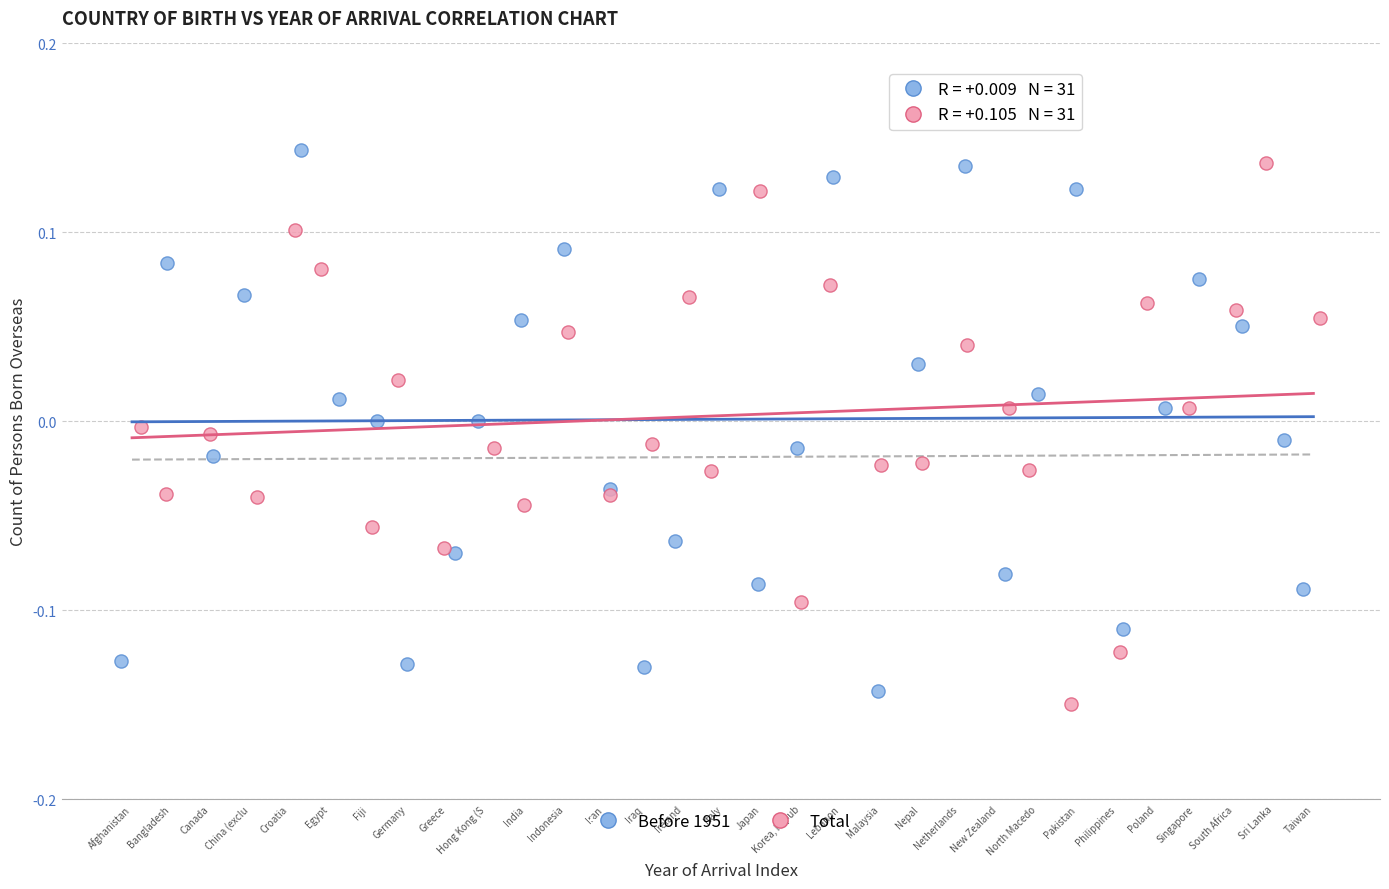

Which series reaches the minimum Y coordinate?

Total